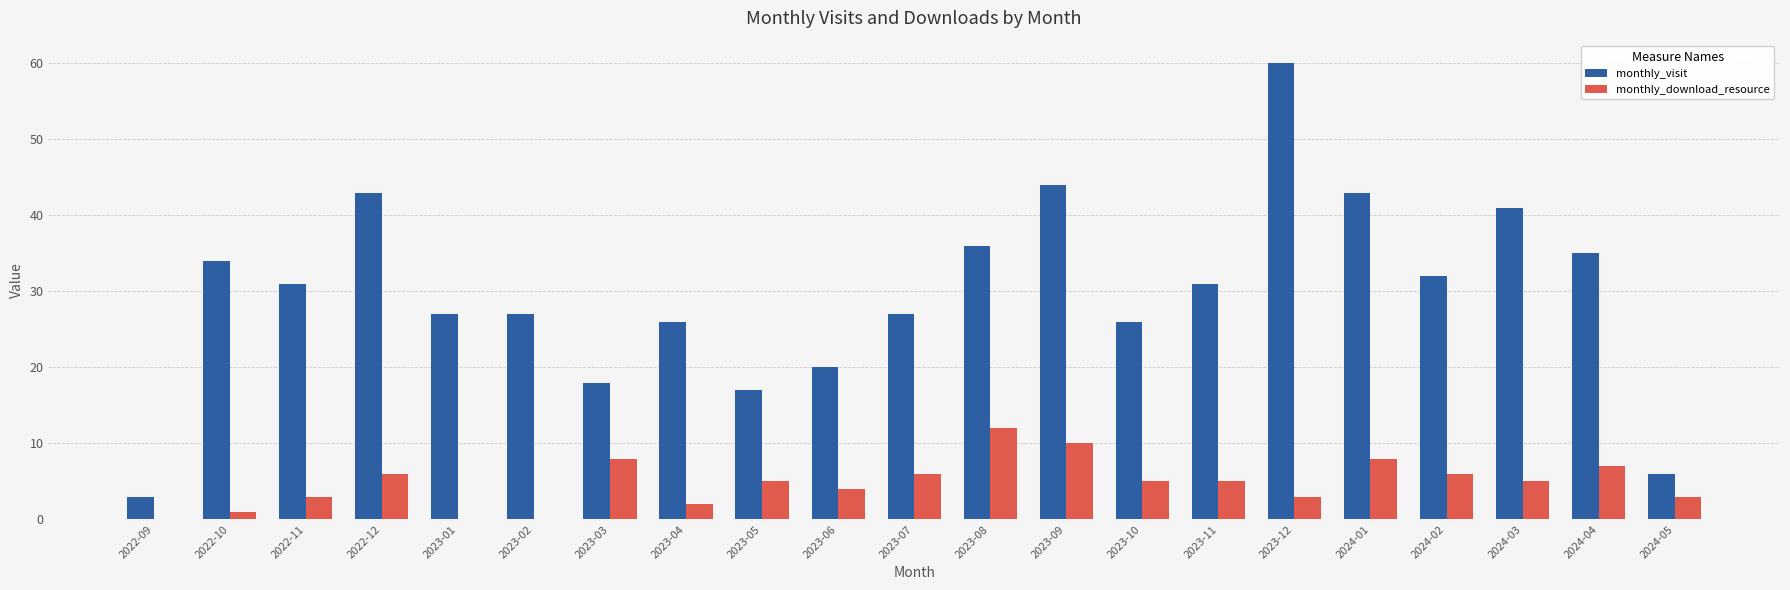

What is the spread (max minus min) of values at 2023-12?

57